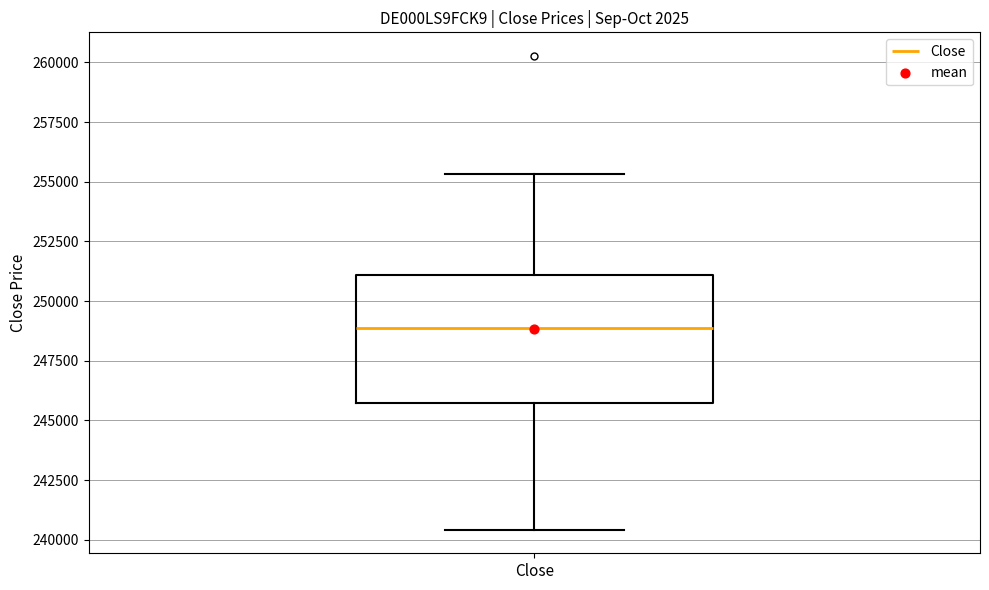

Where is the upper edge of the box for Close on the y-axis? The values are not printed on the chart, so give them approximately, as read against the axis.

251000